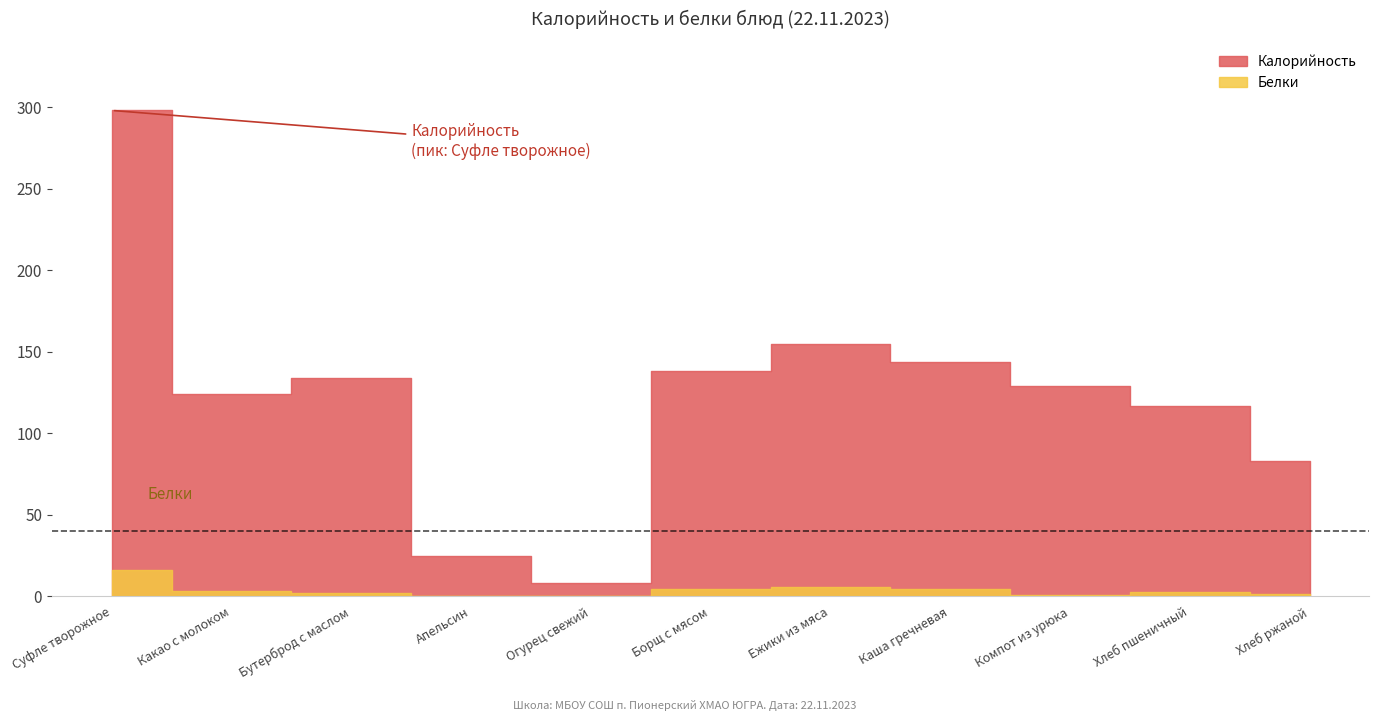

Where is the first local minimum for Калорийность?

Какао с молоком